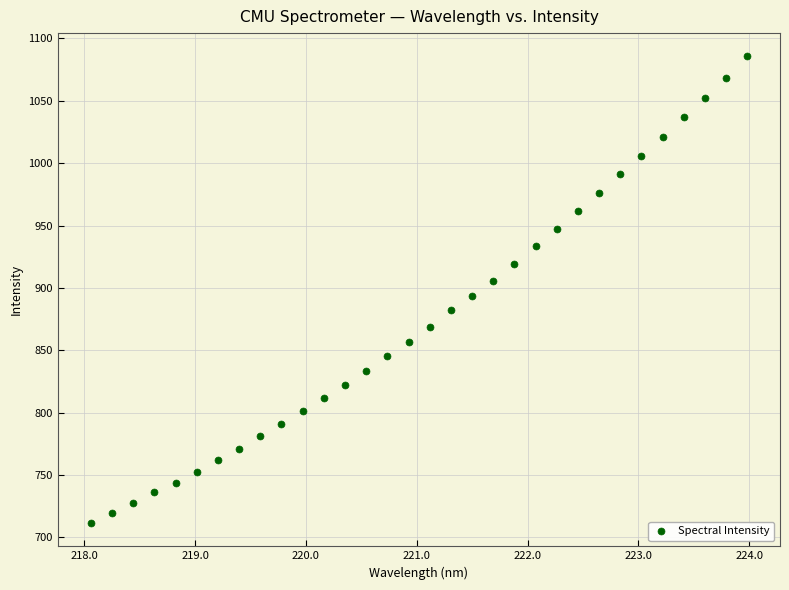

What is the range of Y values (max minus min)?

374.1